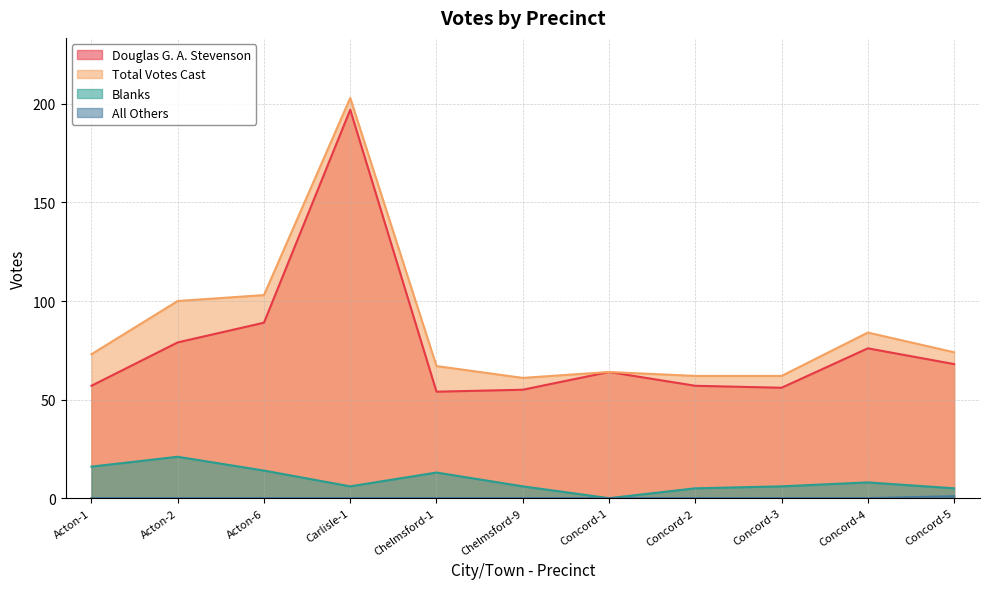

How many values in the Total Votes Cast series exceed 73?

5